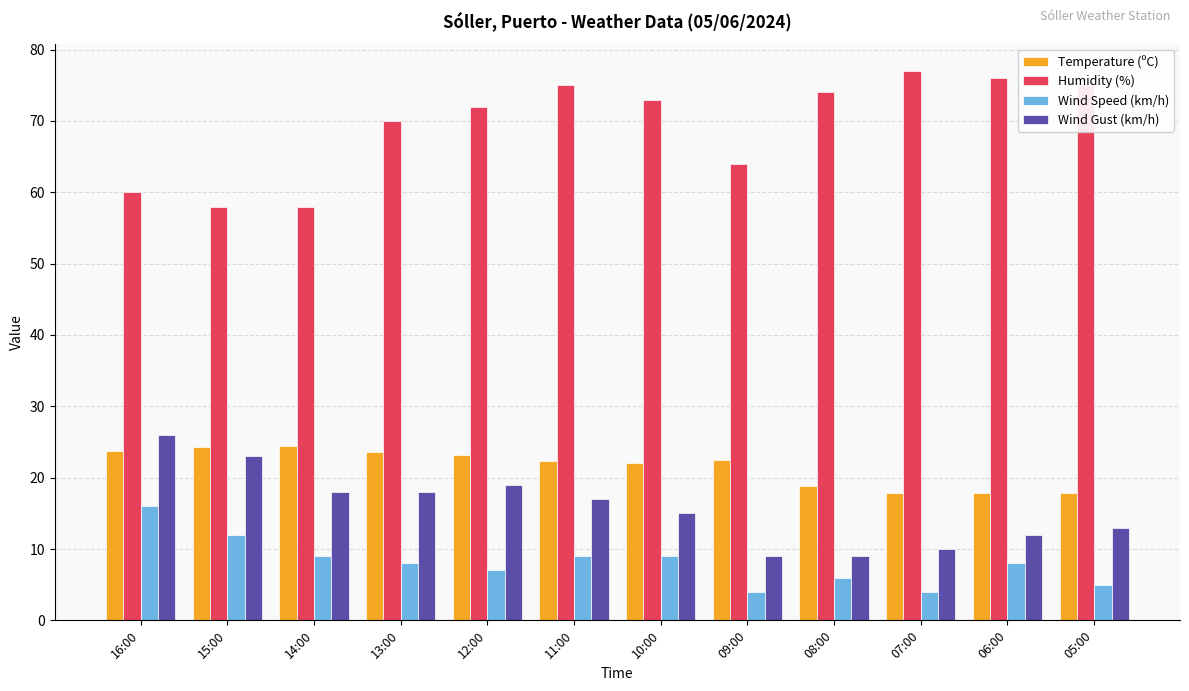

What is the label of the 1st bar from the left?

16:00